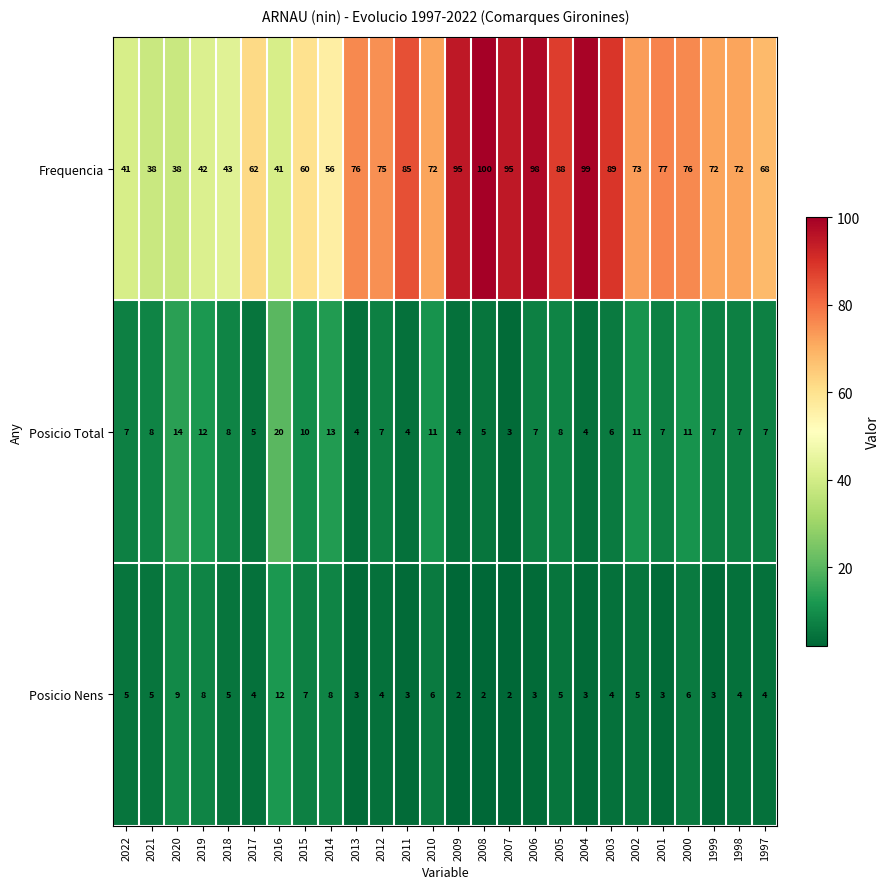

What is the average value of the Posicio Nens series?

5